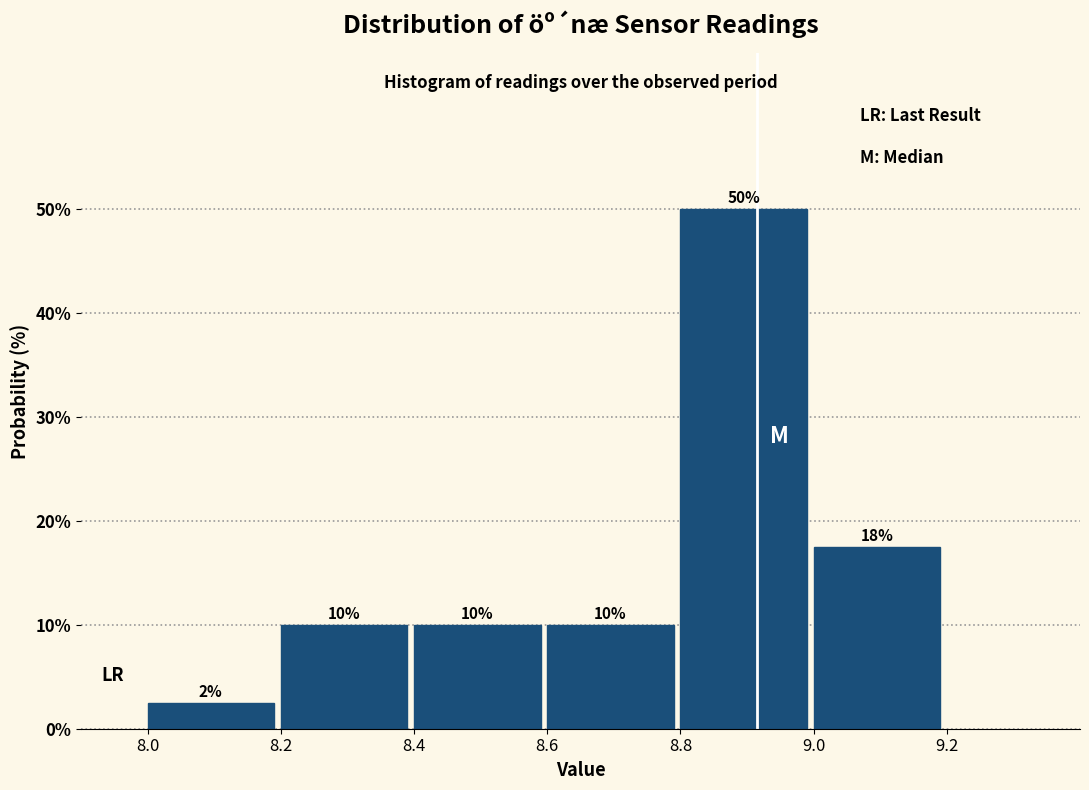

Which range on the x-axis has the tallest bar?

8.8 to 9.0